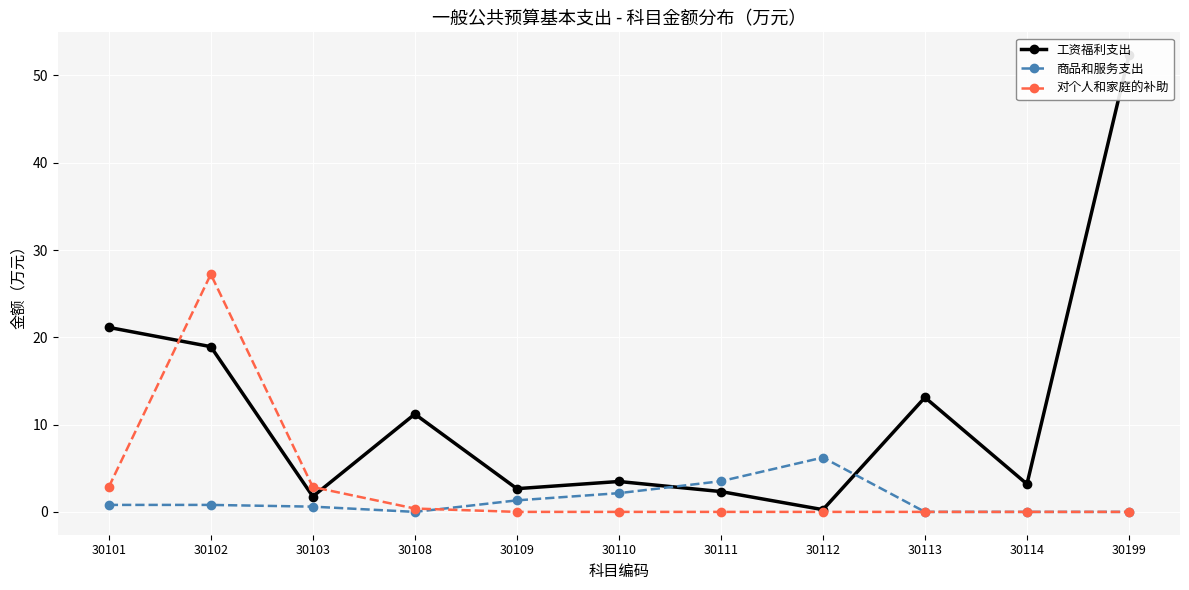

What is the difference between the maximum and minimum values in the 商品和服务支出 series?

6.2